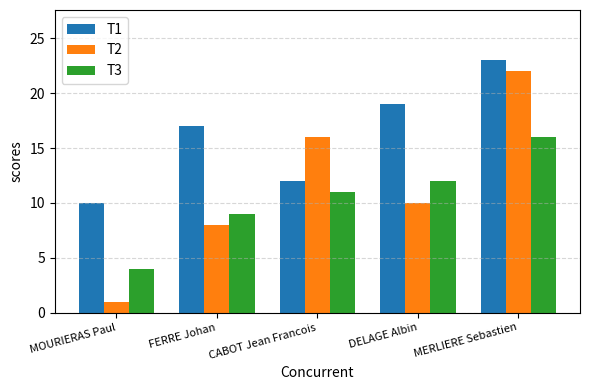

What position from the left is DELAGE Albin?

4